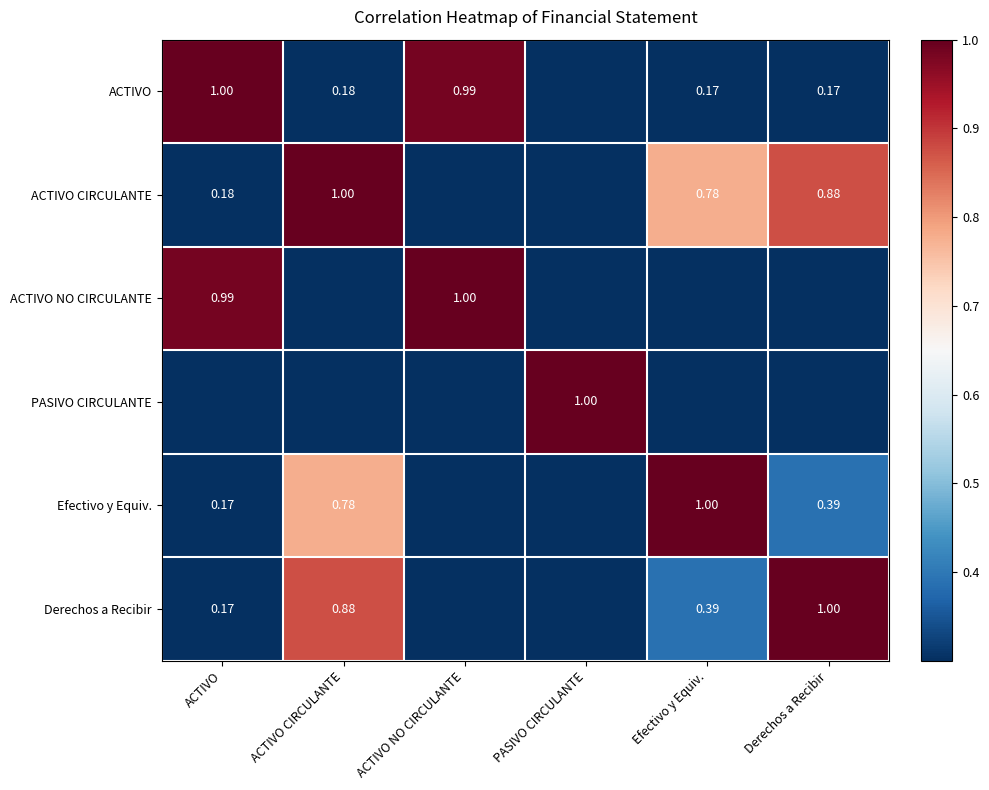

The ACTIVO NO CIRCULANTE series shows 0.0 at PASIVO CIRCULANTE. True or false?

True